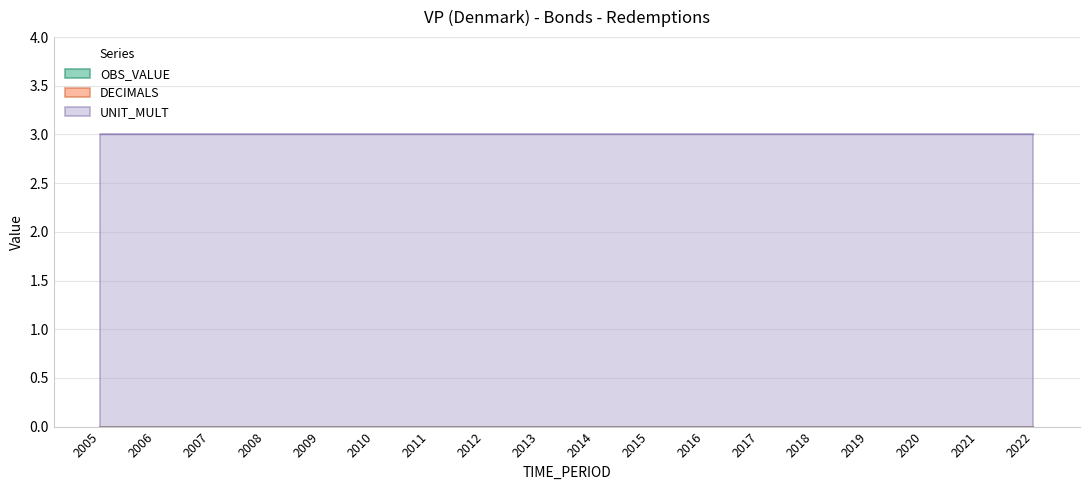

Which series has the widest spread of values?

OBS_VALUE